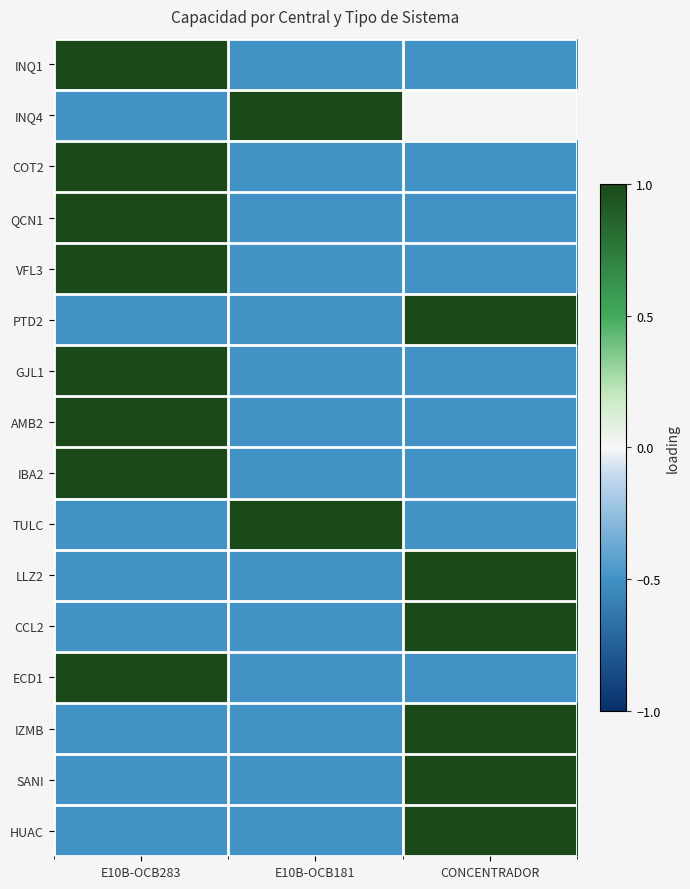

Which series has the largest total across all categories?

INQ4